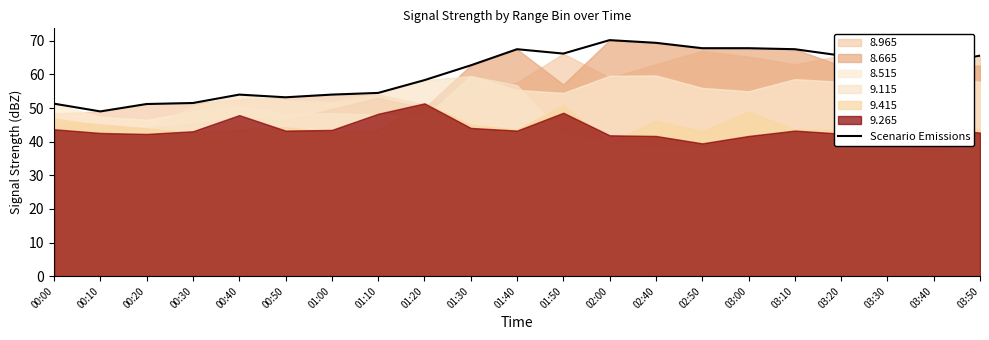

What is the smallest value displayed?

49.0